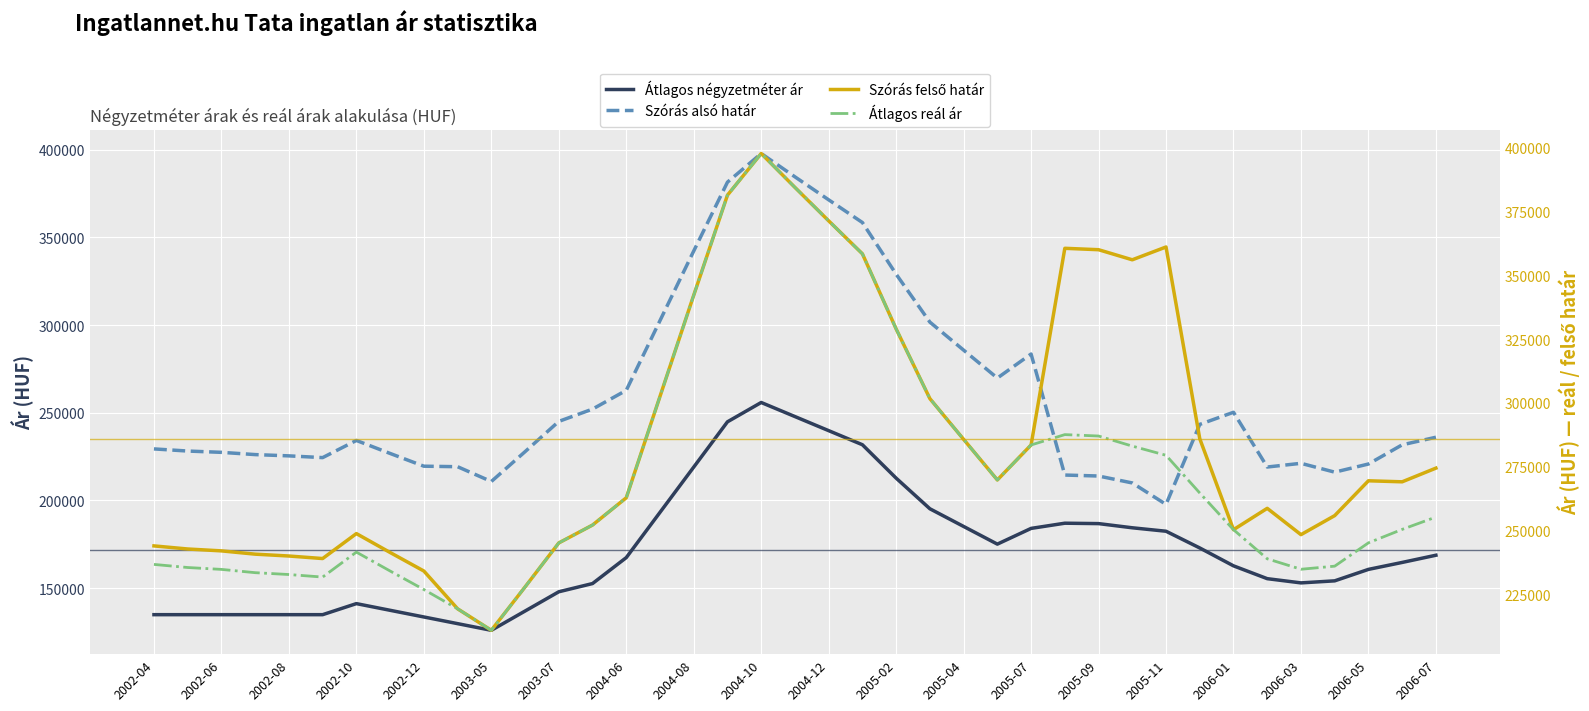

True or false: Szórás alsó határ and Szórás felső határ cross at least once.

False